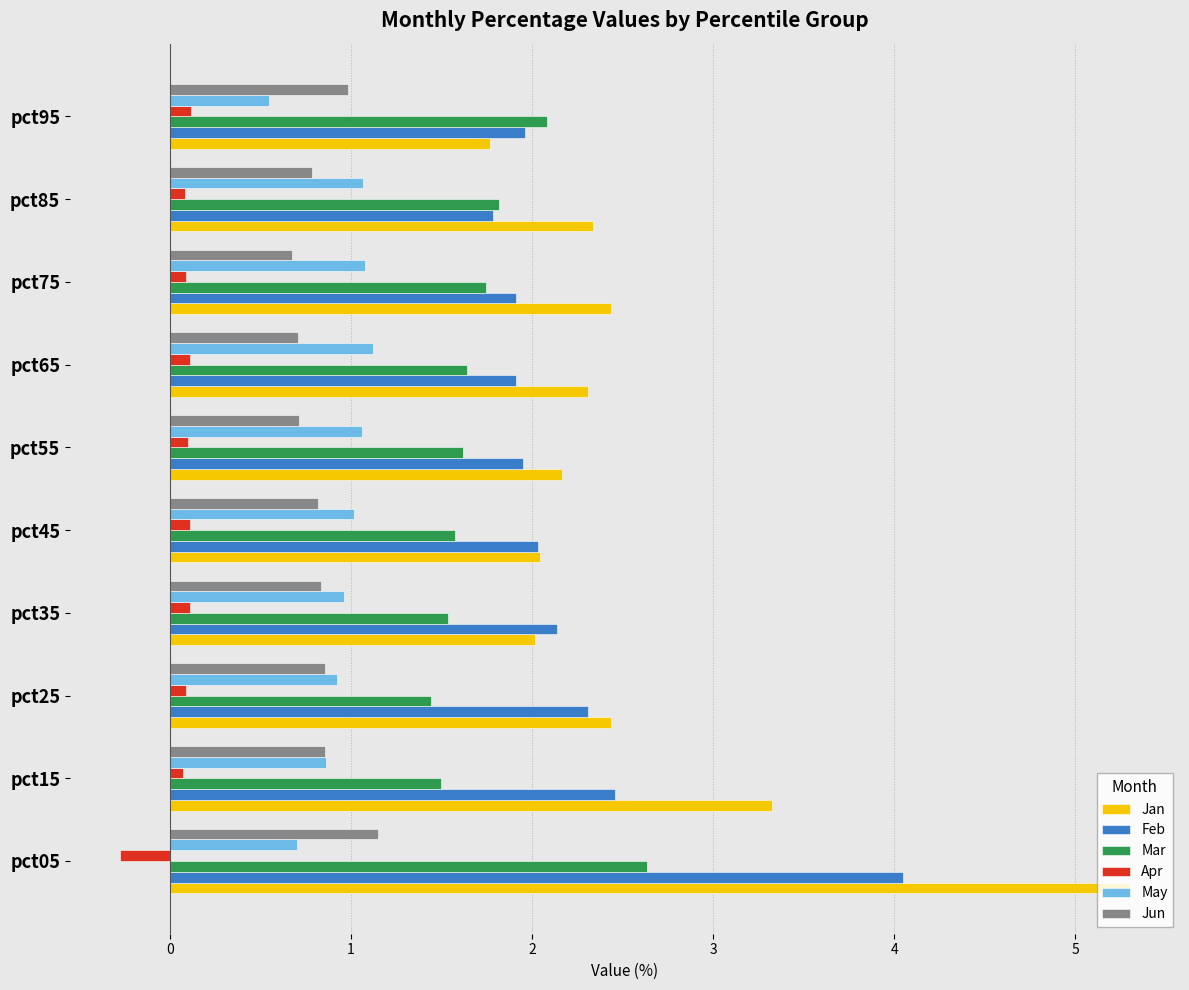

What is the difference between the maximum and minimum values in the Jun series?

0.5